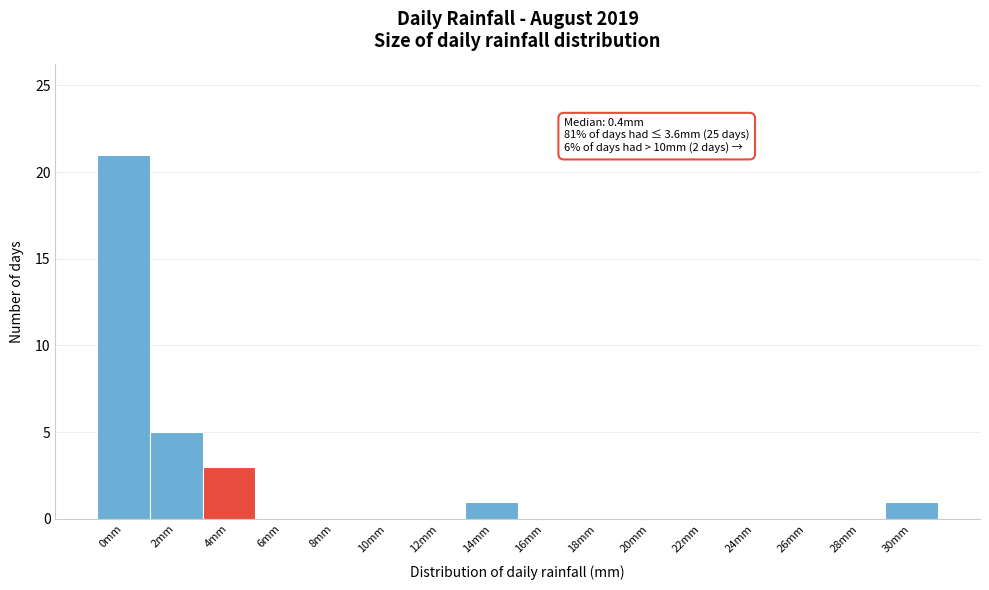

Reading right to left, list all the values displayed in this chart.

30mm=1	28mm=0	26mm=0	24mm=0	22mm=0	20mm=0	18mm=0	16mm=0	14mm=1	12mm=0	10mm=0	8mm=0	6mm=0	4mm=3	2mm=5	0mm=21